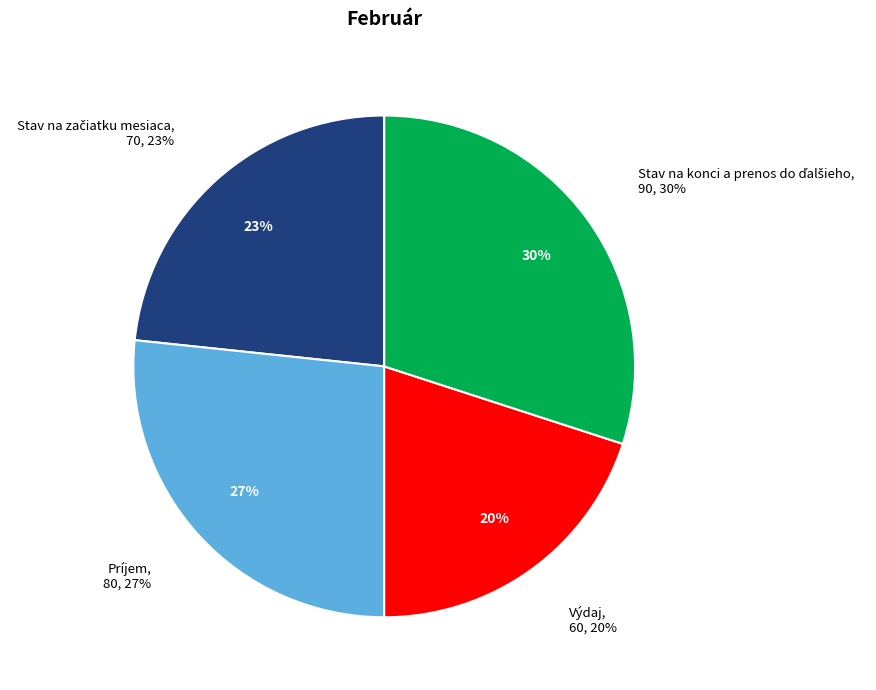

What percentage is the Výdaj slice, to the nearest percent?

20%